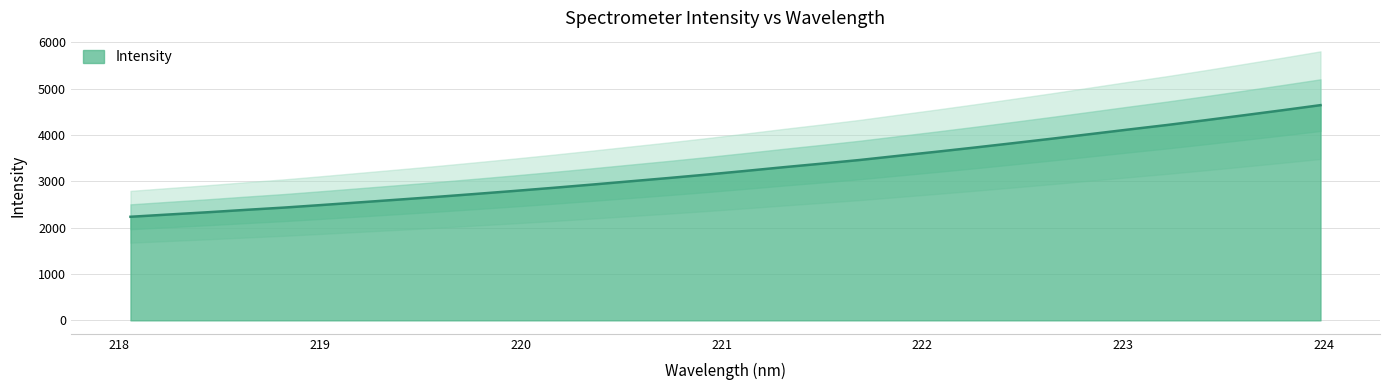

What is the change in value from 221.1174 to 222.4538?

+600.7